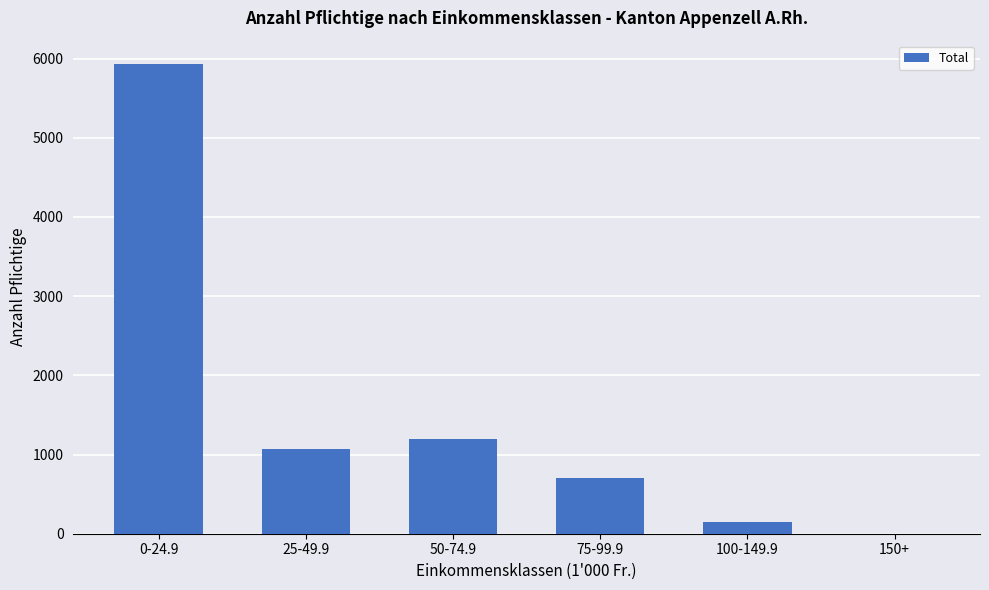

True or false: the data shows 1864 at 25-49.9.

False